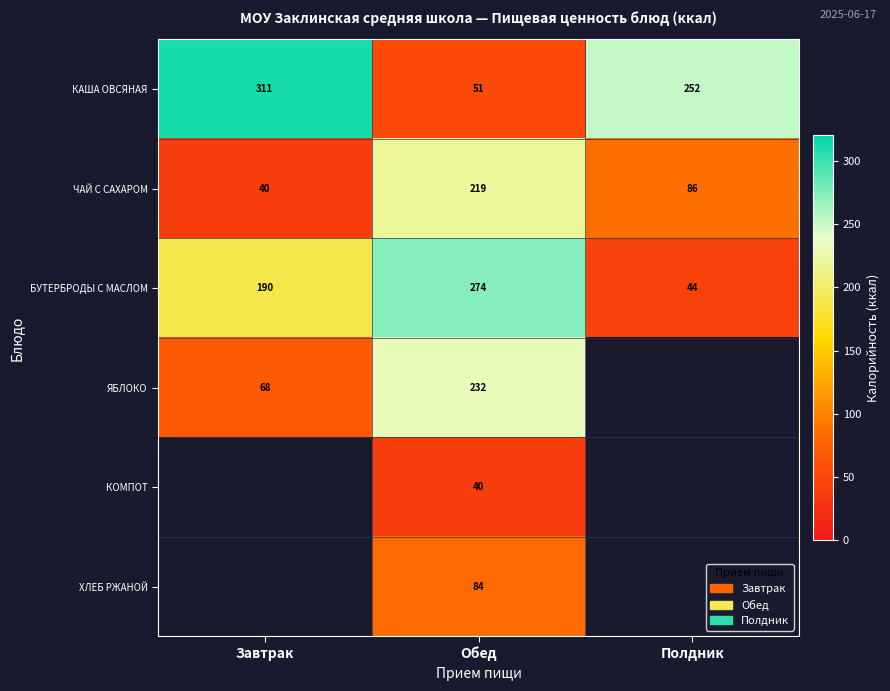

Where does the КАША ОВСЯНАЯ series first go above 252?

Завтрак